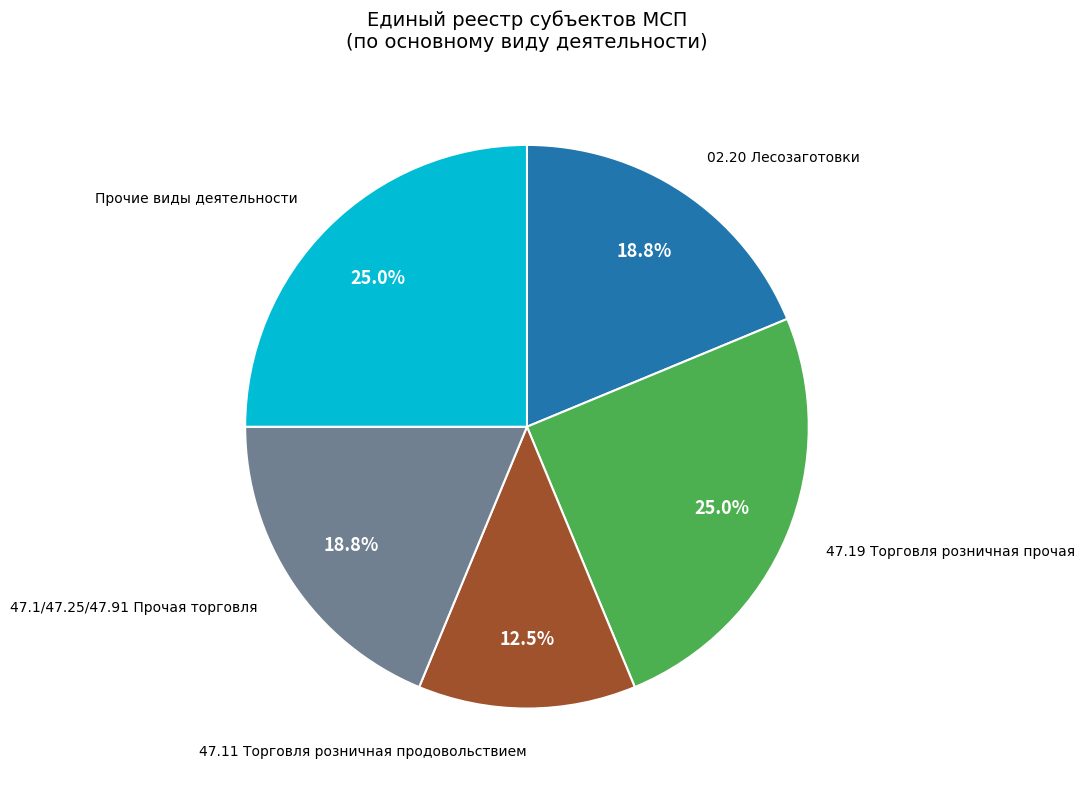

Is there any slice that represents more than half of the pie?

No